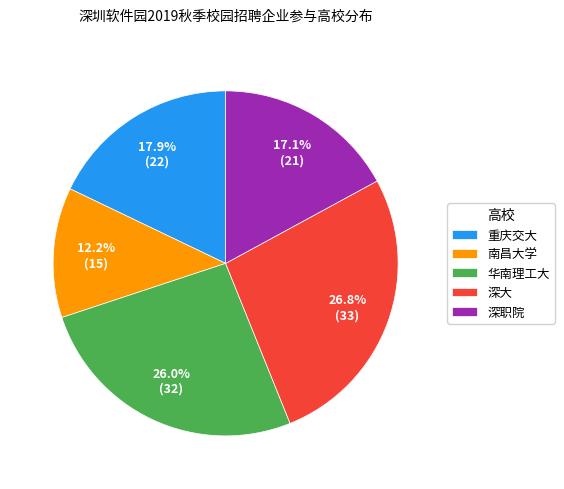

The 华南理工大 slice represents 26% of the pie. True or false?

True